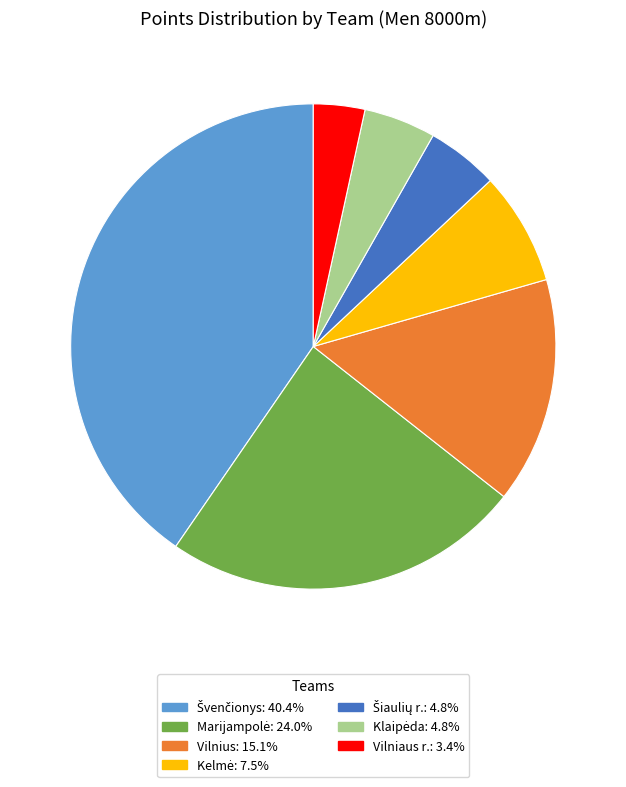

Is there any slice that represents more than half of the pie?

No